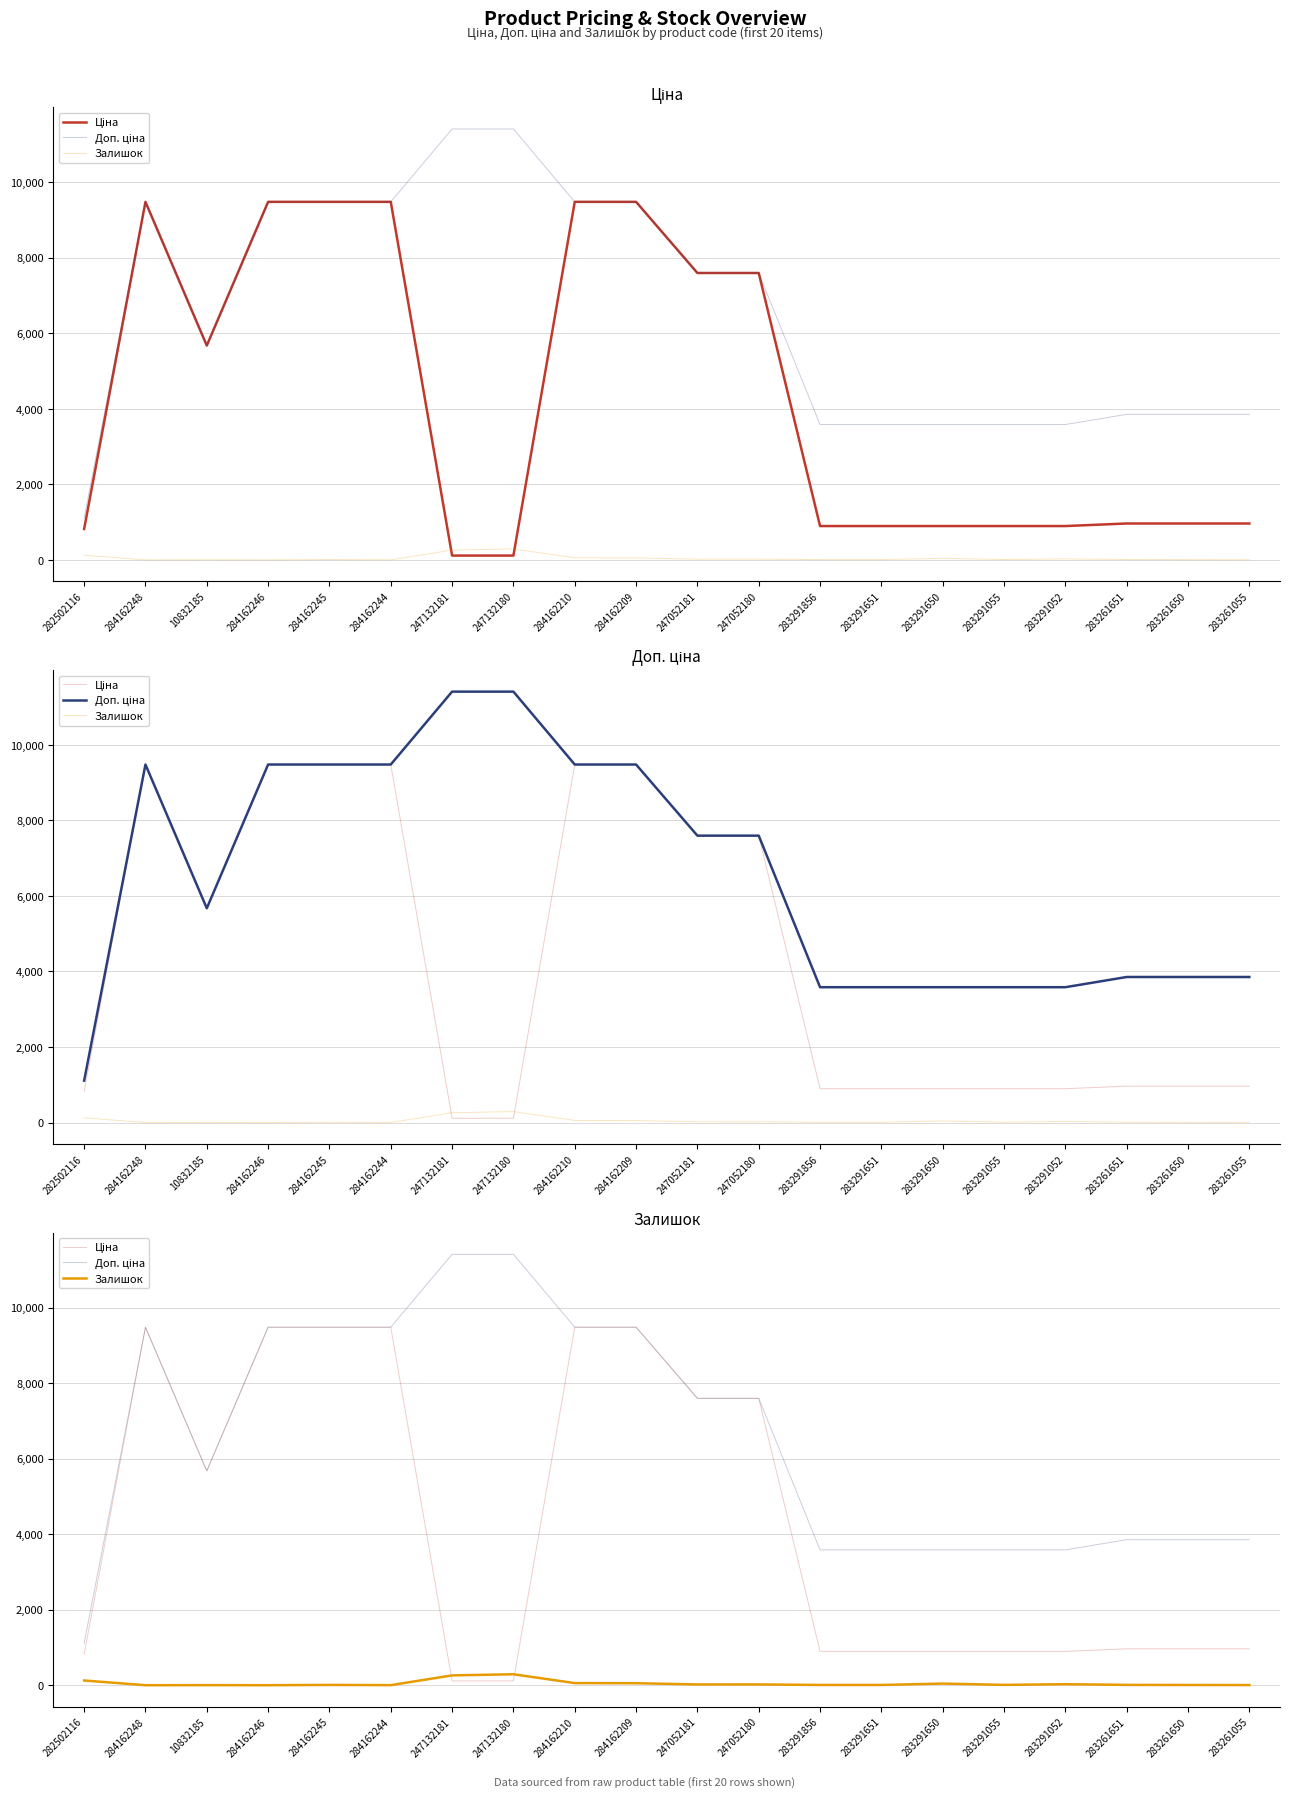

True or false: Ціна has a value of 9480.1 at 284162209.

True